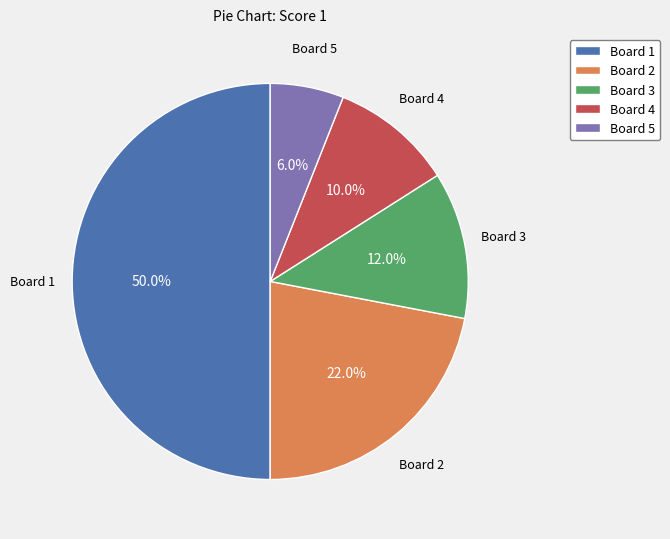

Is it true that Board 1 is 42% of the pie?

False